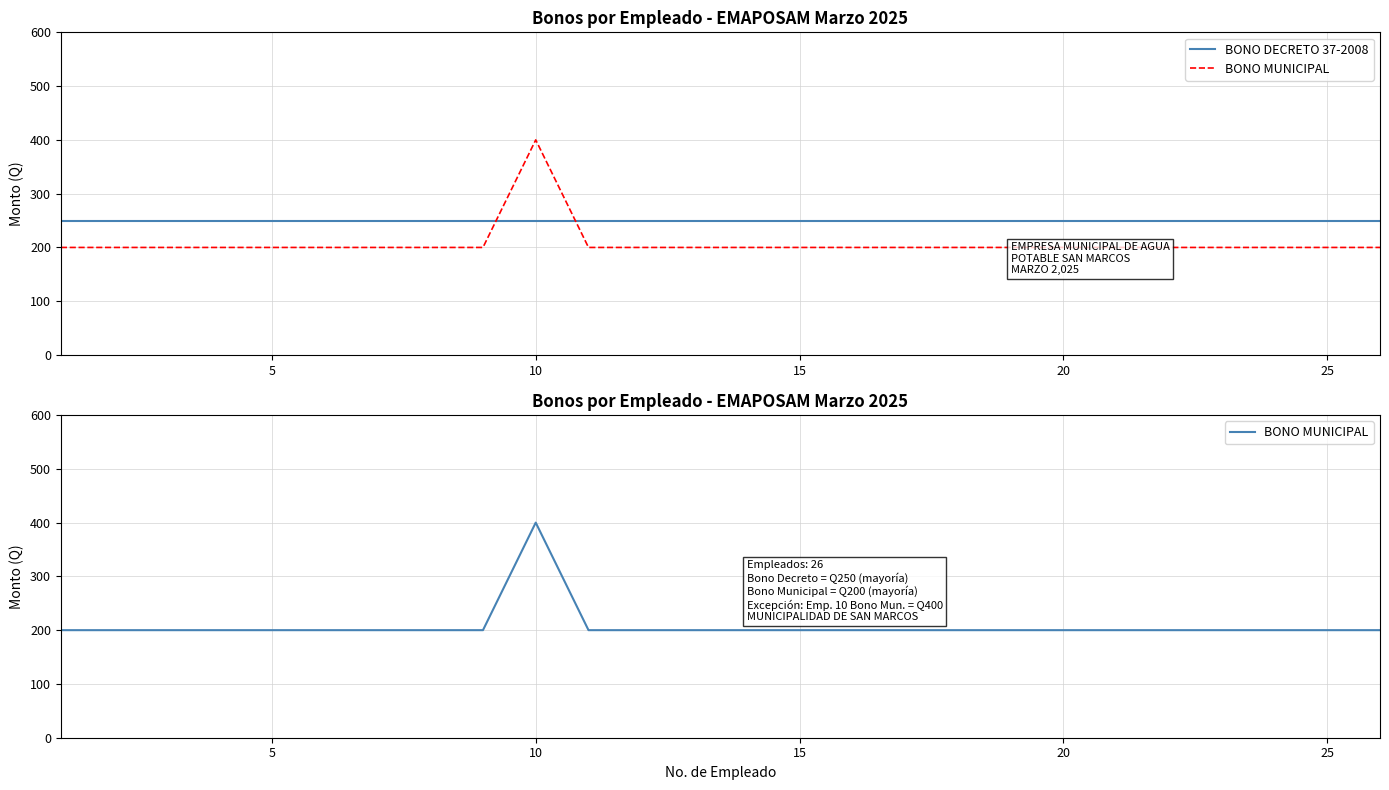

Is the value of BONO DECRETO 37-2008 at 14 greater than the value of BONO MUNICIPAL at 21?

Yes